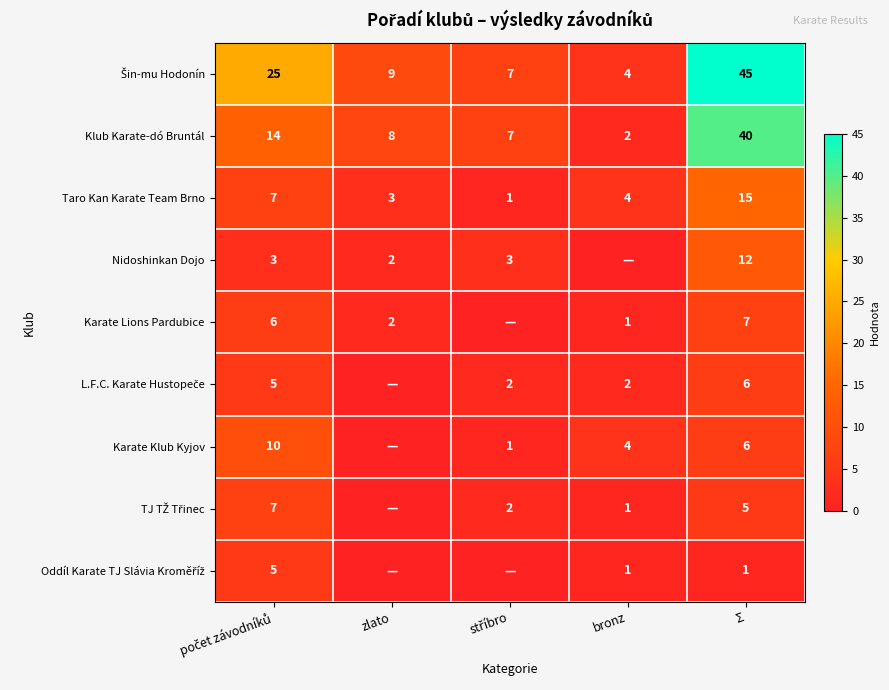

The Taro Kan Karate Team Brno series shows 5 at zlato. True or false?

False